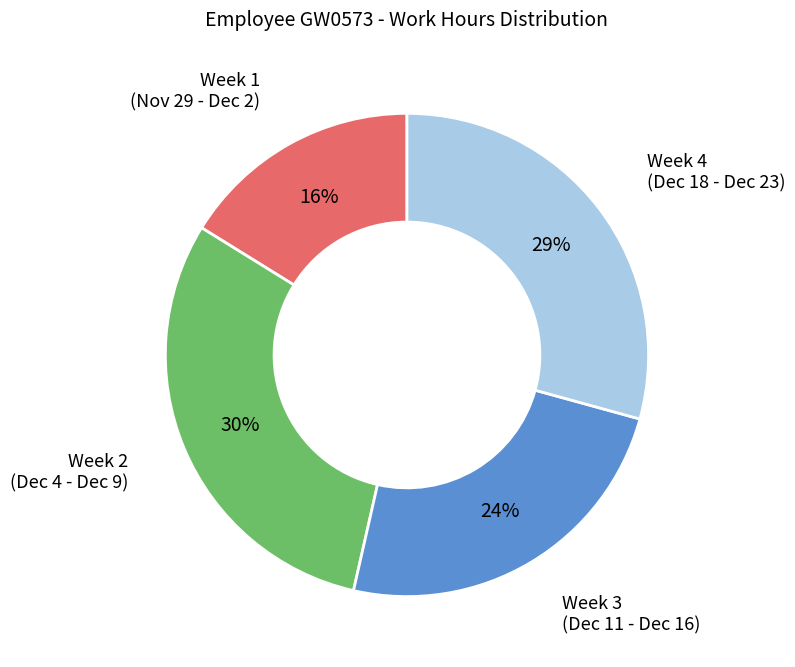

True or false: Week 1 (Nov 29 - Dec 2) accounts for 16% of the total.

True